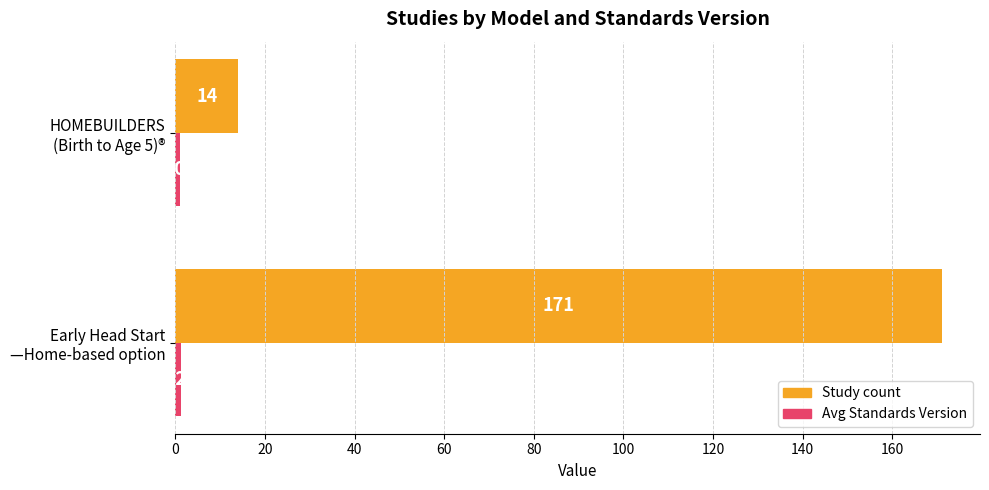

Which series has the widest spread of values?

Study count